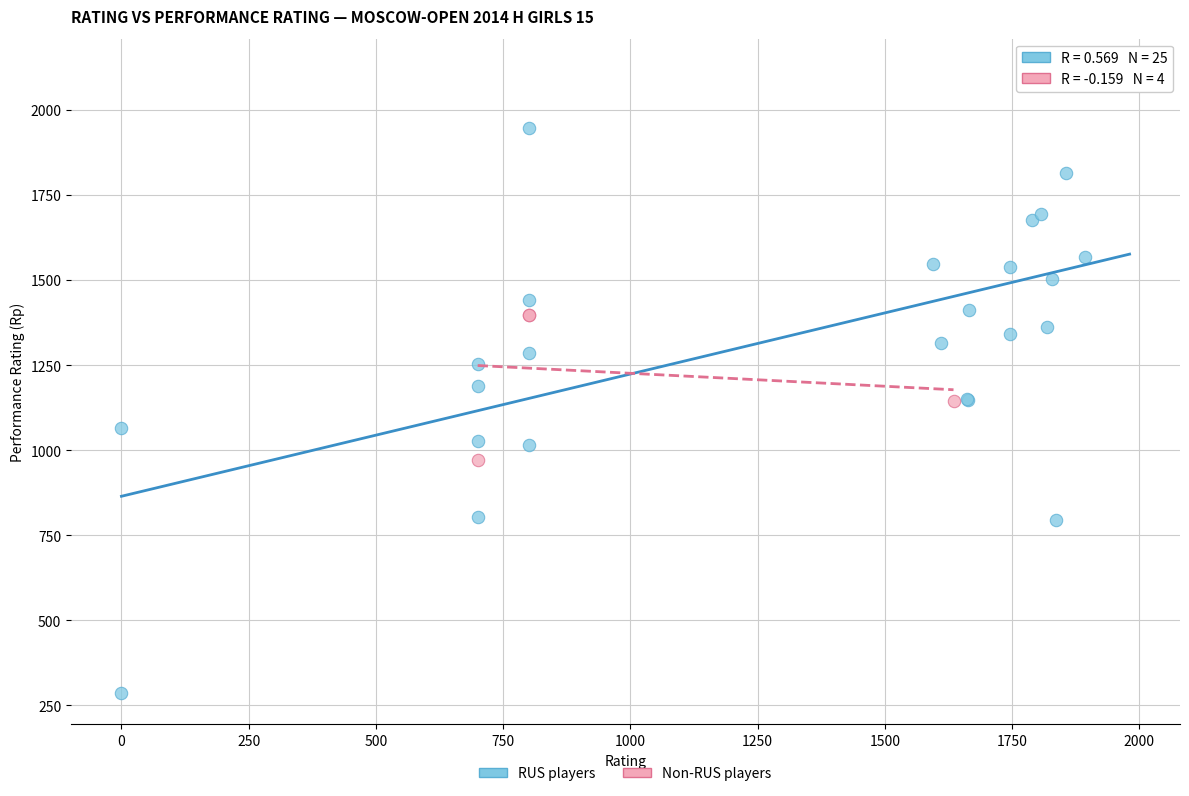

Which series contains the lowest Y value?

RUS players